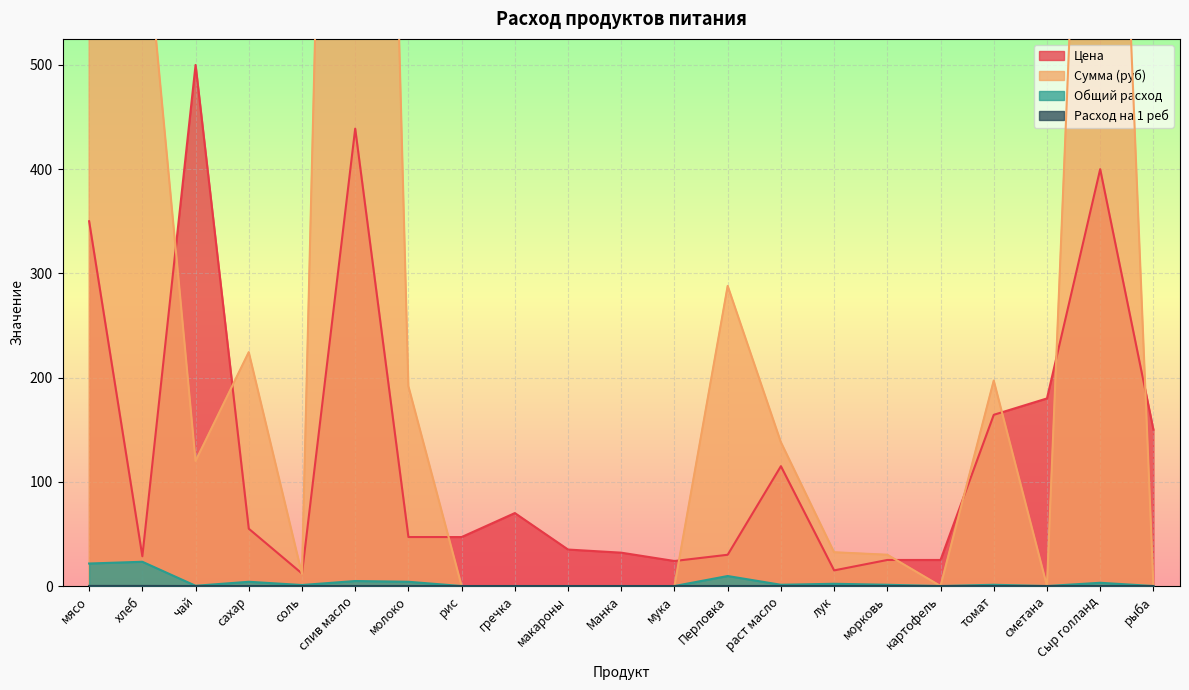

True or false: Расход на 1 реб and Сумма (руб) cross at least once.

False